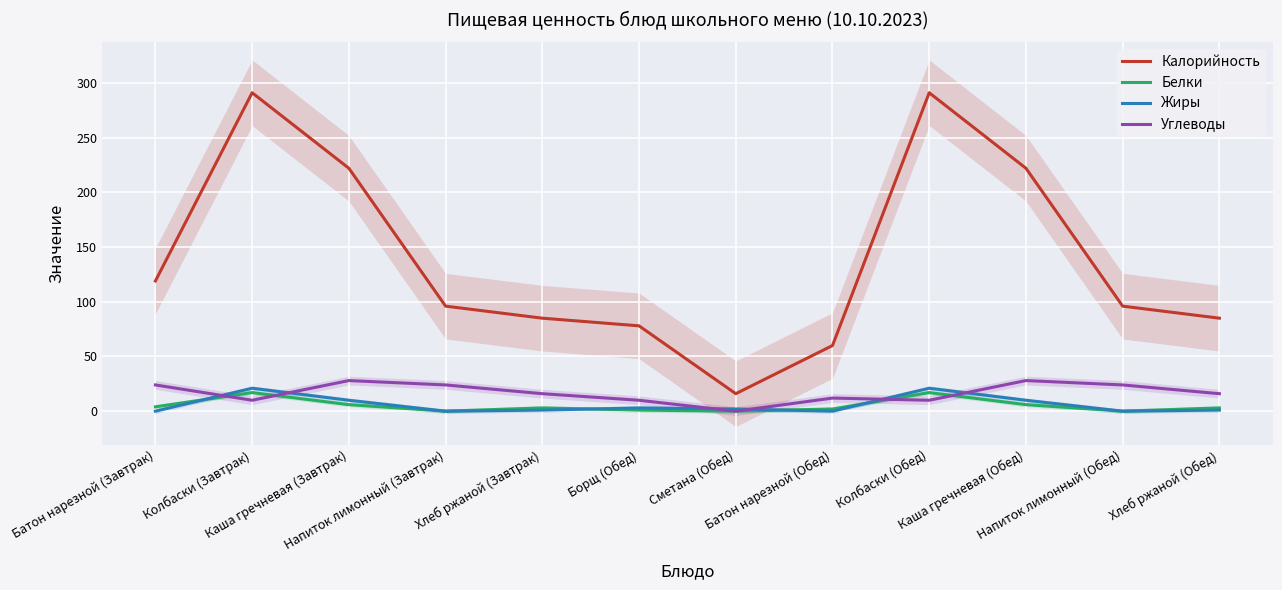

Which series changed the most between Каша гречневая (Завтрак) and Борщ (Обед)?

Калорийность